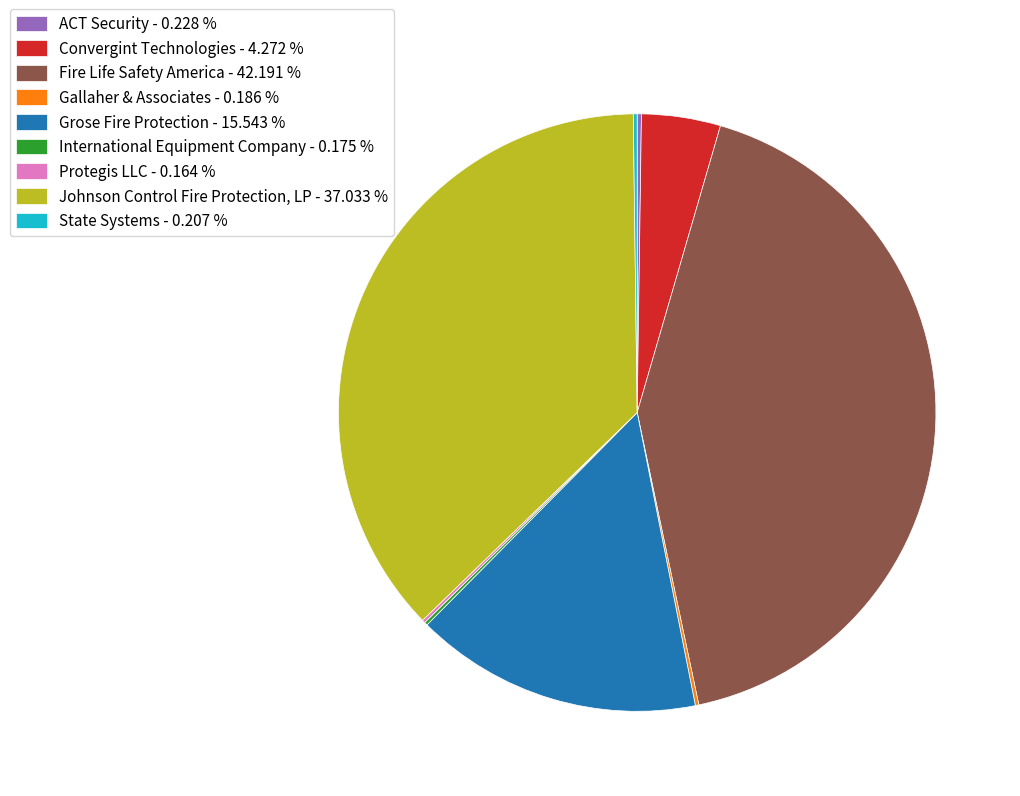

Between Grose Fire Protection - 15.543 % and Fire Life Safety America - 42.191 %, which is larger?

Fire Life Safety America - 42.191 %